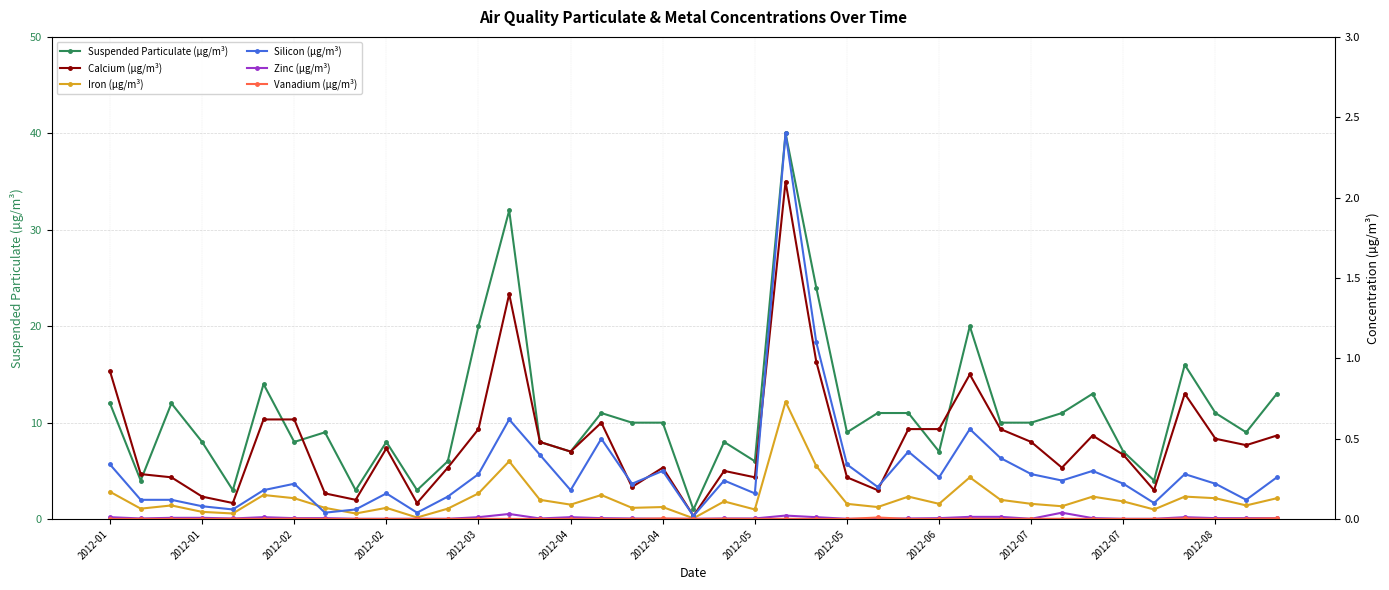

Reading right to left, what are all the values shown in this chart?

Suspended Particulate (µg/m³): 13.0	9.0	11.0	16.0	4.0	7.0	13.0	11.0	10.0	10.0	20.0	7.0	11.0	11.0	9.0	24.0	40.0	6.0	8.0	1.0	10.0	10.0	11.0	7.0	8.0	32.0	20.0	6.0	3.0	8.0	3.0	9.0	8.0	14.0	3.0	8.0	12.0	4.0	12.0
Calcium (µg/m³): 0.5	0.5	0.5	0.8	0.2	0.4	0.5	0.3	0.5	0.6	0.9	0.6	0.6	0.2	0.3	1.0	2.1	0.3	0.3	0.0	0.3	0.2	0.6	0.4	0.5	1.4	0.6	0.3	0.1	0.4	0.1	0.2	0.6	0.6	0.1	0.1	0.3	0.3	0.9
Iron (µg/m³): 0.1	0.1	0.1	0.1	0.1	0.1	0.1	0.1	0.1	0.1	0.3	0.1	0.1	0.1	0.1	0.3	0.7	0.1	0.1	0.0	0.1	0.1	0.1	0.1	0.1	0.4	0.2	0.1	0.0	0.1	0.0	0.1	0.1	0.1	0.0	0.0	0.1	0.1	0.2
Silicon (µg/m³): 0.3	0.1	0.2	0.3	0.1	0.2	0.3	0.2	0.3	0.4	0.6	0.3	0.4	0.2	0.3	1.1	2.4	0.2	0.2	0.0	0.3	0.2	0.5	0.2	0.4	0.6	0.3	0.1	0.0	0.2	0.1	0.0	0.2	0.2	0.1	0.1	0.1	0.1	0.3
Zinc (µg/m³): 0.0	0.0	0.0	0.0	0.0	0.0	0.0	0.0	0.0	0.0	0.0	0.0	0.0	0.0	0.0	0.0	0.0	0.0	0.0	0.0	0.0	0.0	0.0	0.0	0.0	0.0	0.0	0.0	0.0	0.0	0.0	0.0	0.0	0.0	0.0	0.0	0.0	0.0	0.0
Vanadium (µg/m³): 0.0	0.0	0.0	0.0	0.0	0.0	0.0	0.0	0.0	0.0	0.0	0.0	0.0	0.0	0.0	0.0	0.0	0.0	0.0	0.0	0.0	0.0	0.0	0.0	0.0	0.0	0.0	0.0	0.0	0.0	0.0	0.0	0.0	0.0	0.0	0.0	0.0	0.0	0.0